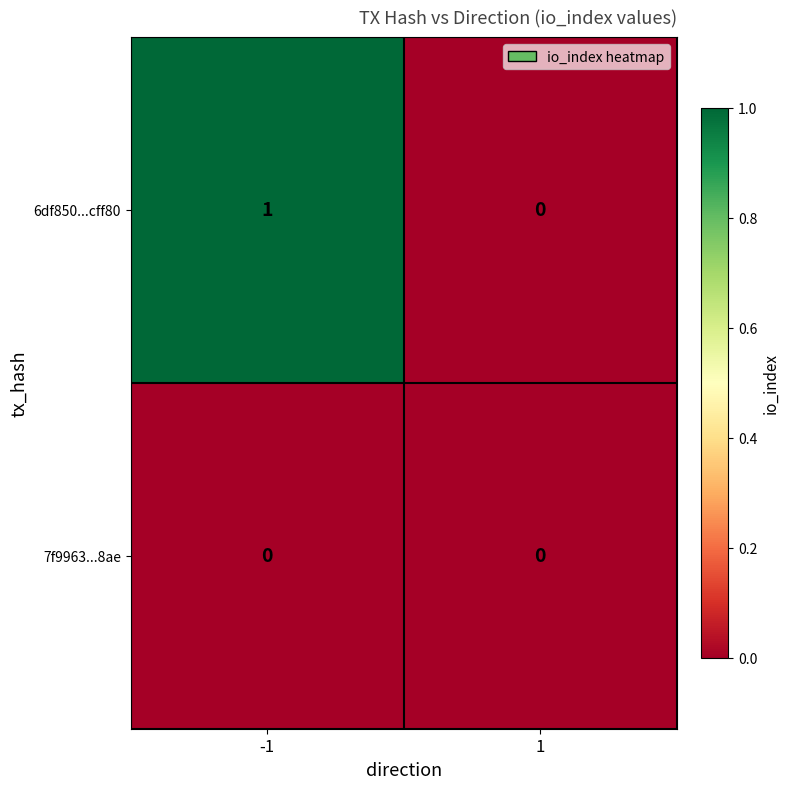

Rank the series by their average value, from highest to lowest.

6df850...cff80, 7f9963...8ae